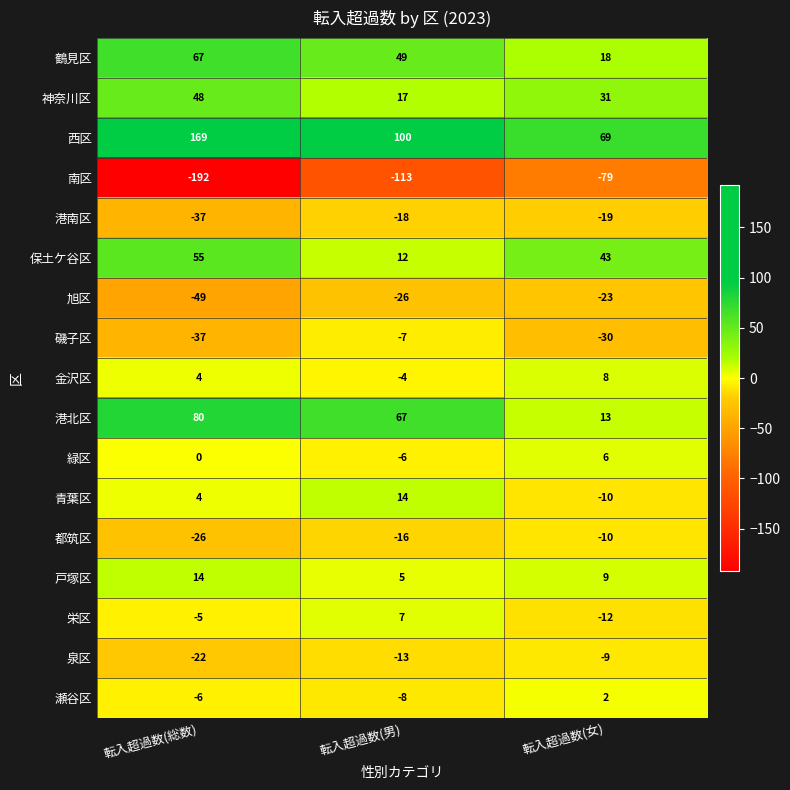

What is the average value of the 金沢区 series?

3